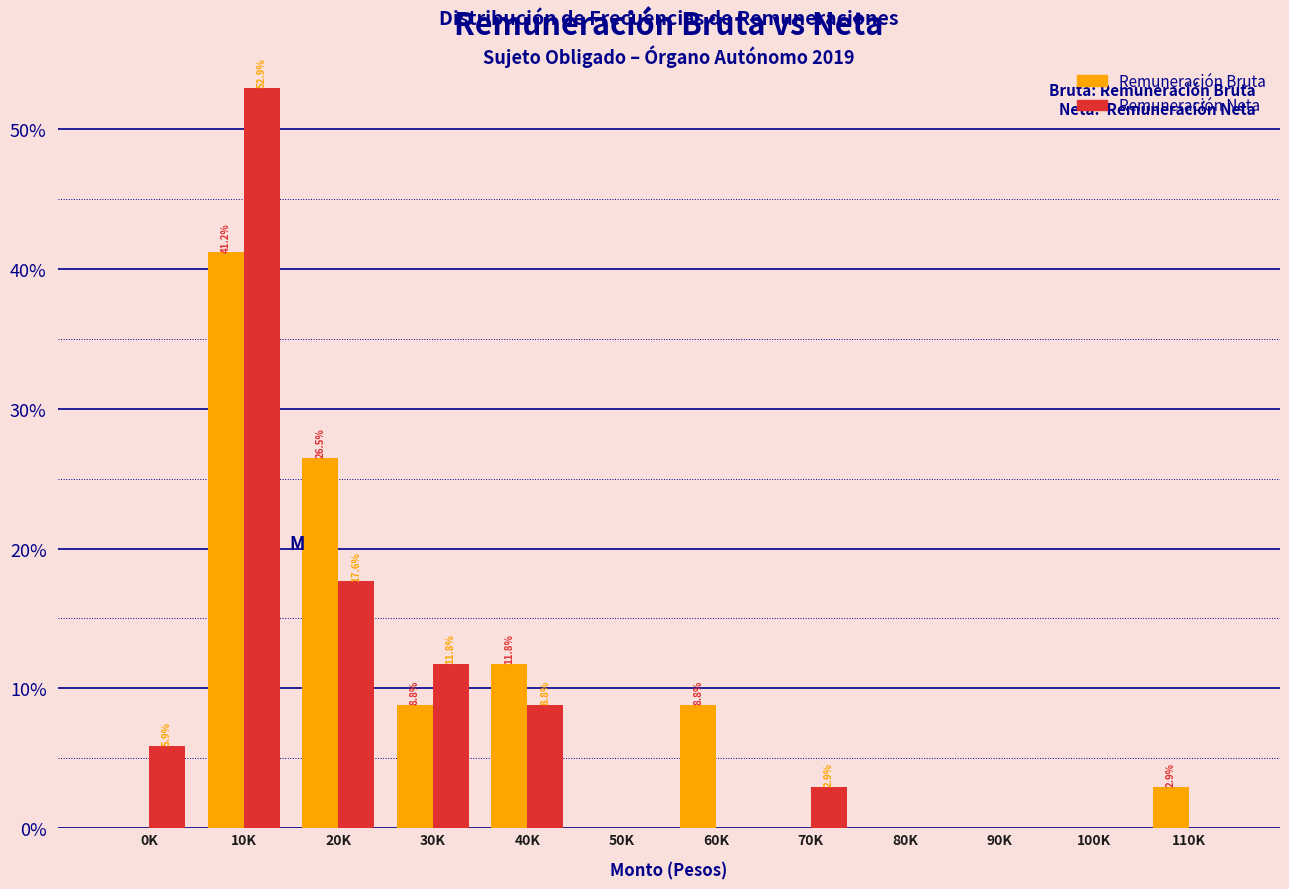

Reading right to left, transcribe all the data shown in this chart.

Remuneración Bruta: 110K=2.9	100K=0.0	90K=0.0	80K=0.0	70K=0.0	60K=8.8	50K=0.0	40K=11.8	30K=8.8	20K=26.5	10K=41.2	0K=0.0
Remuneración Neta: 110K=0.0	100K=0.0	90K=0.0	80K=0.0	70K=2.9	60K=0.0	50K=0.0	40K=8.8	30K=11.8	20K=17.6	10K=52.9	0K=5.9